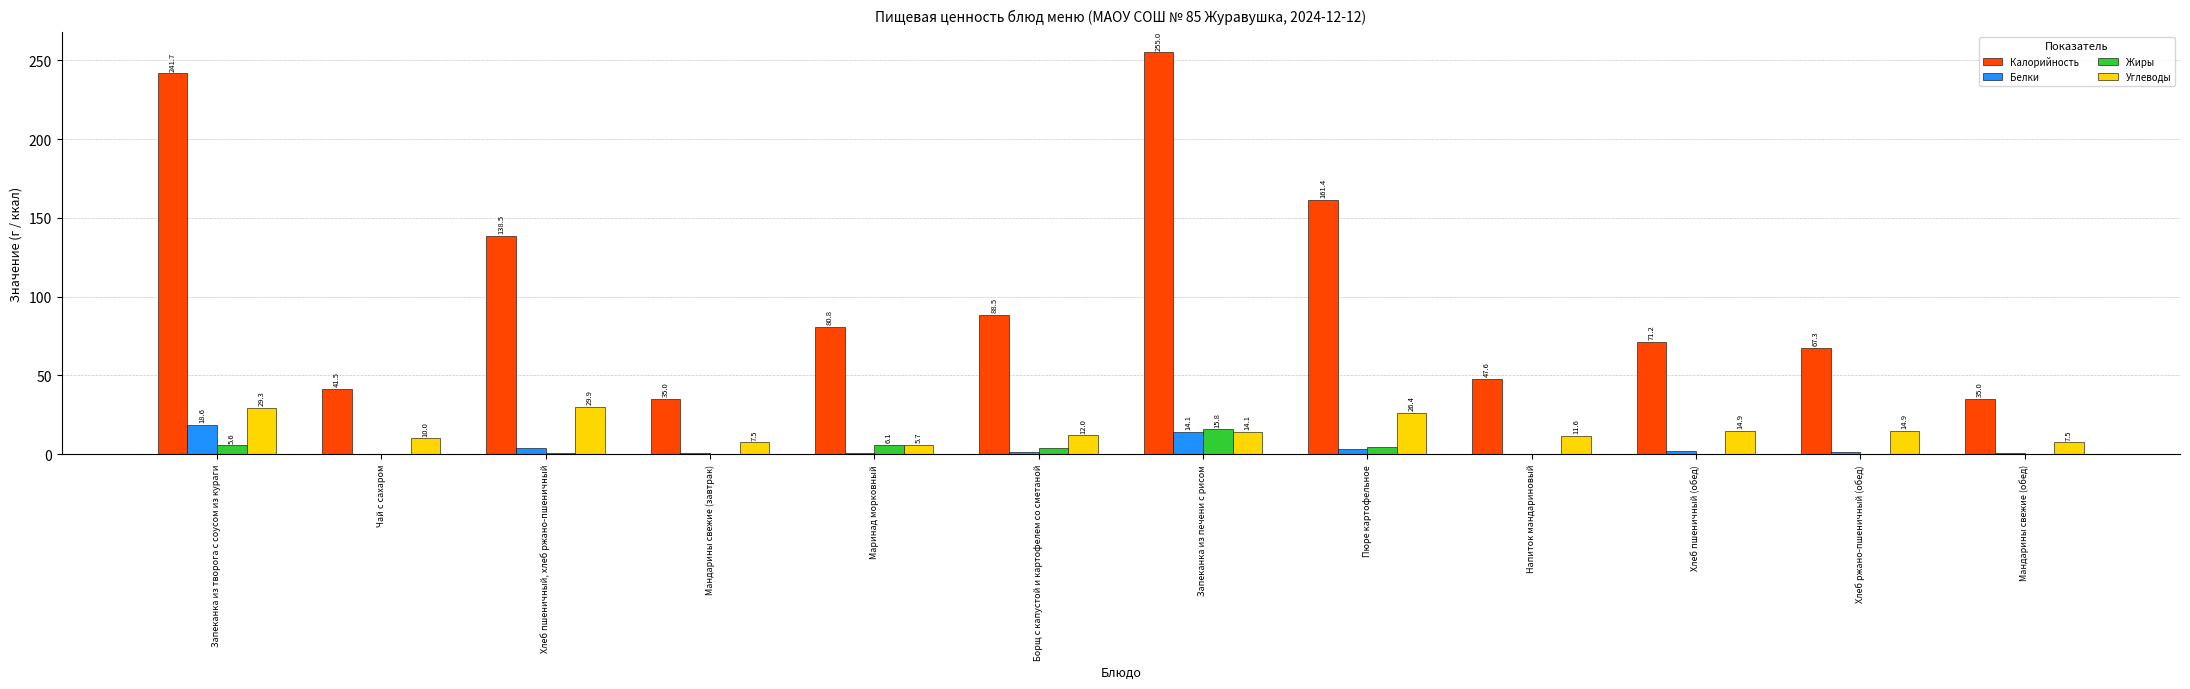

The Углеводы series shows 29.3 at Запеканка из творога с соусом из кураги. True or false?

True